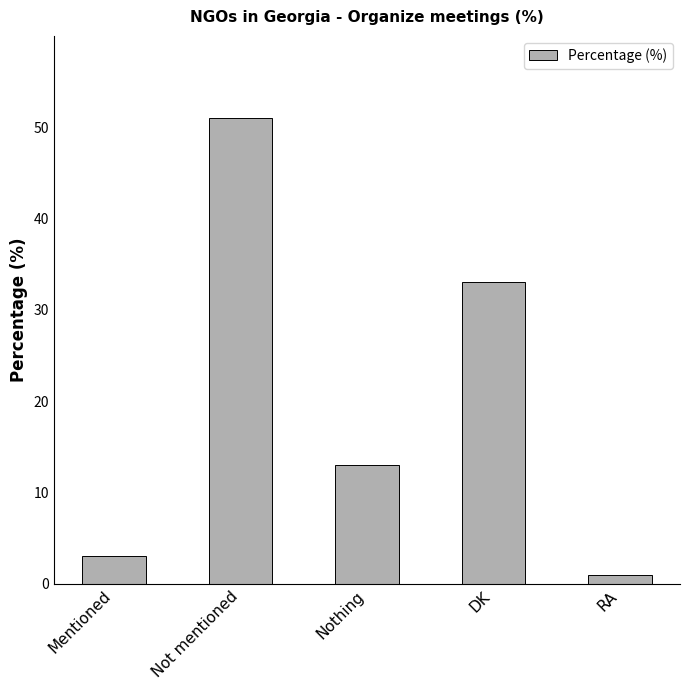

The value at RA is 1. True or false?

True